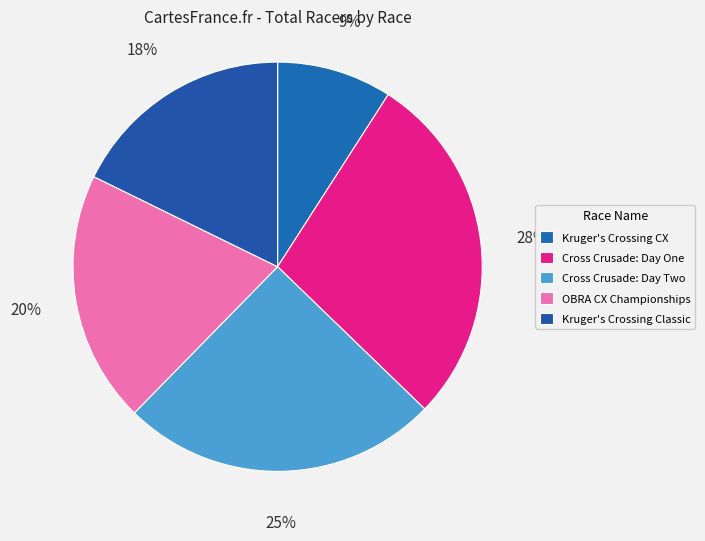

Count the number of slices in the pie.

5